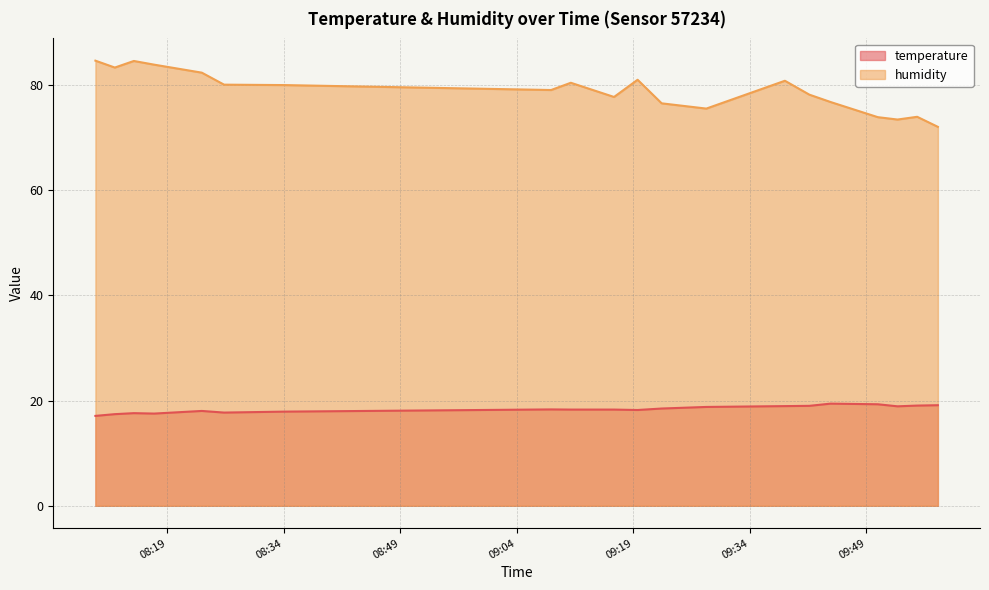

What is the sum of the temperature values at 2022-09-09T09:44:24 and 2022-09-09T08:09:44?

36.5